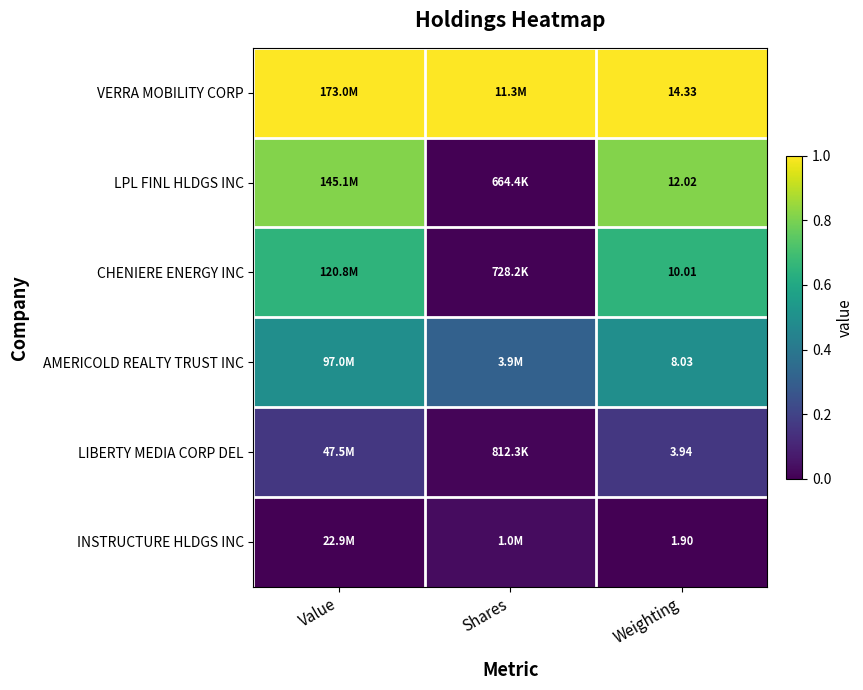

At which category does the chart reach its peak across all series?

Value